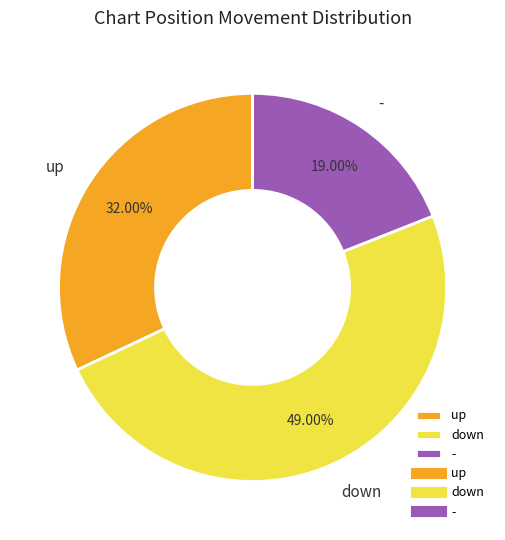

Which category has the smallest portion of the pie?

-